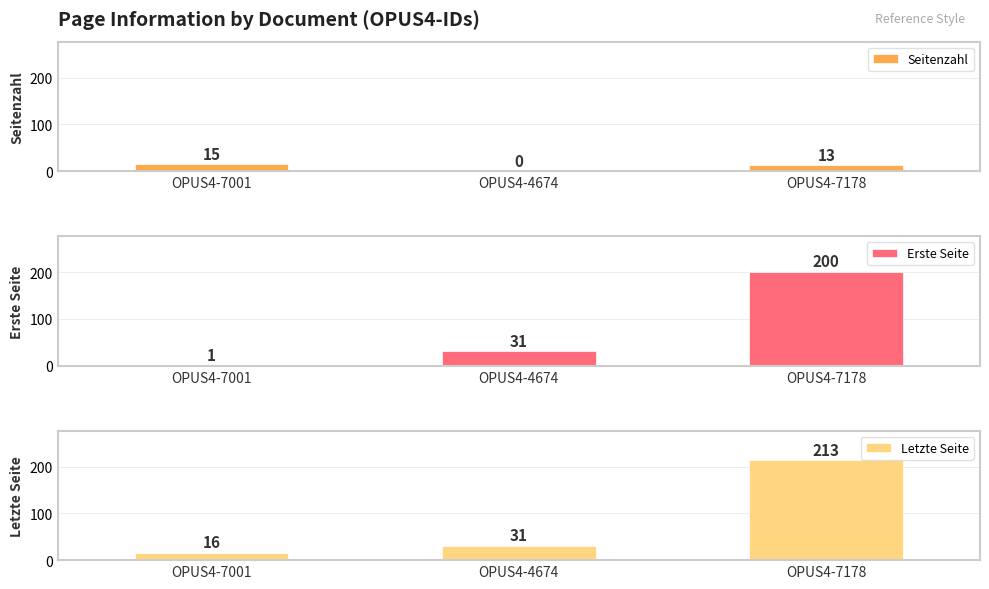

Rank the series at OPUS4-7001 from highest to lowest value.

Letzte Seite, Seitenzahl, Erste Seite